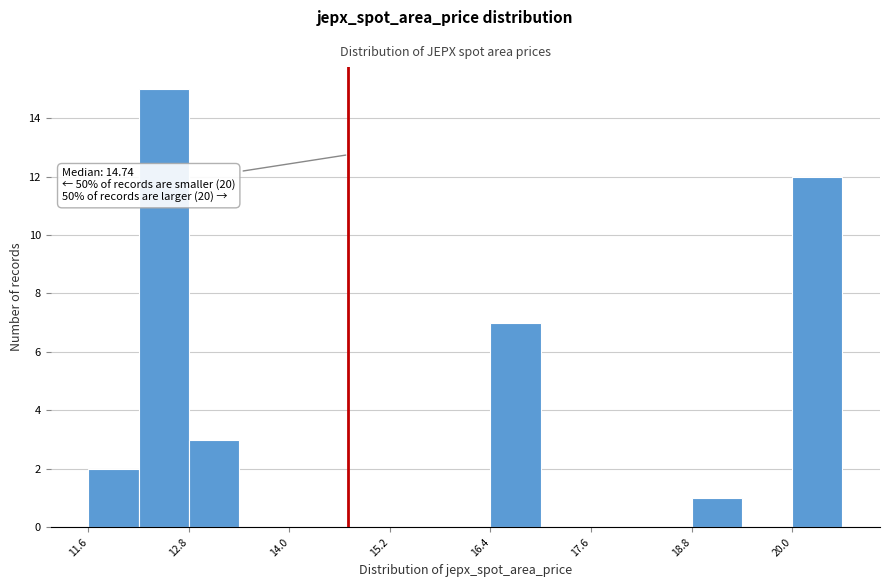

Read against the x-axis, roughly where is the centre of the tallest bar?

12.6